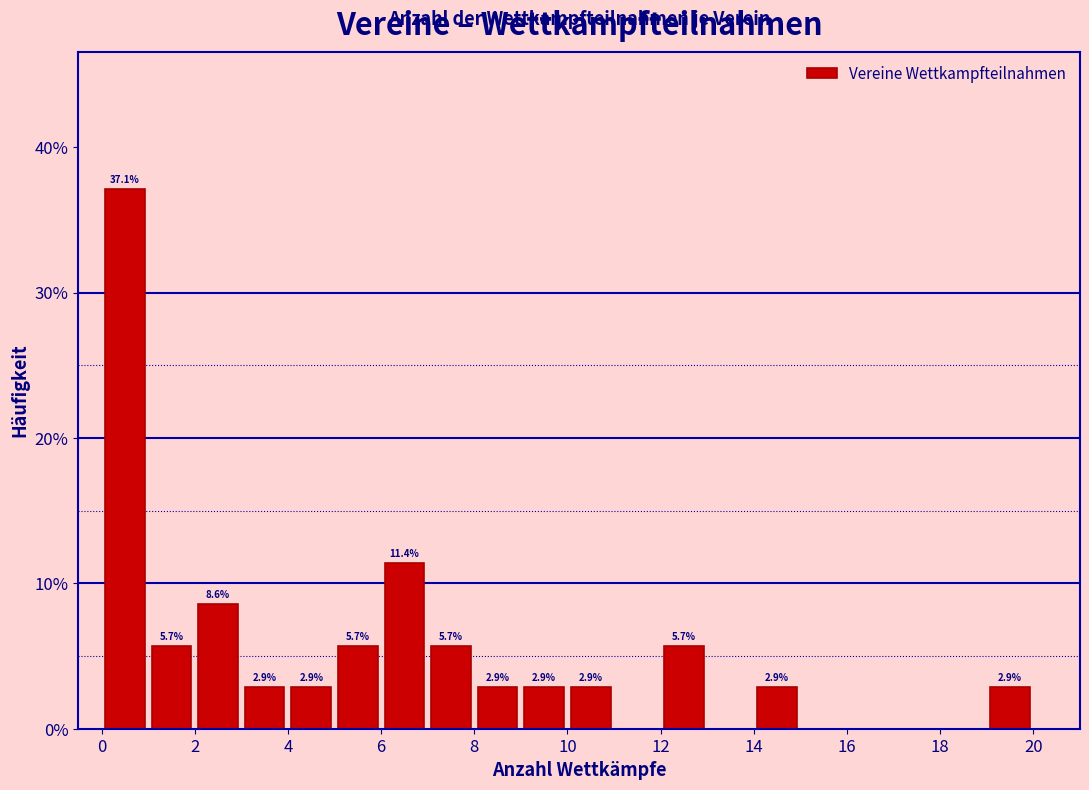

Which range on the x-axis has the tallest bar?

0 to 1